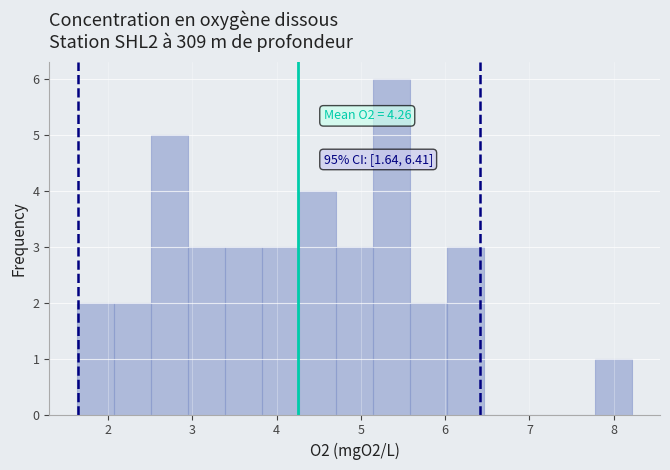

Which range on the x-axis has the tallest bar?

5.1 to 5.6